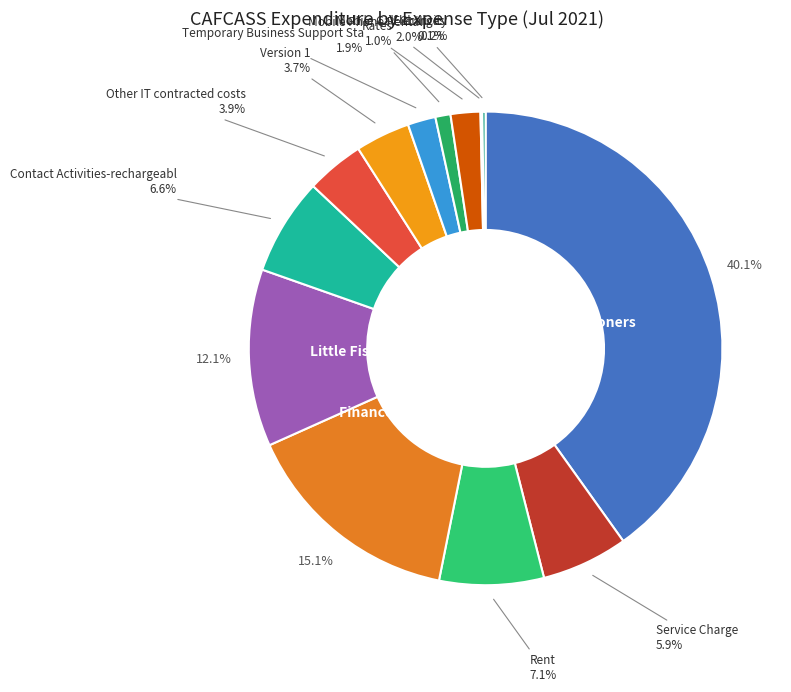

Is it true that Contact Activities-rechargeabl is 12% of the pie?

False